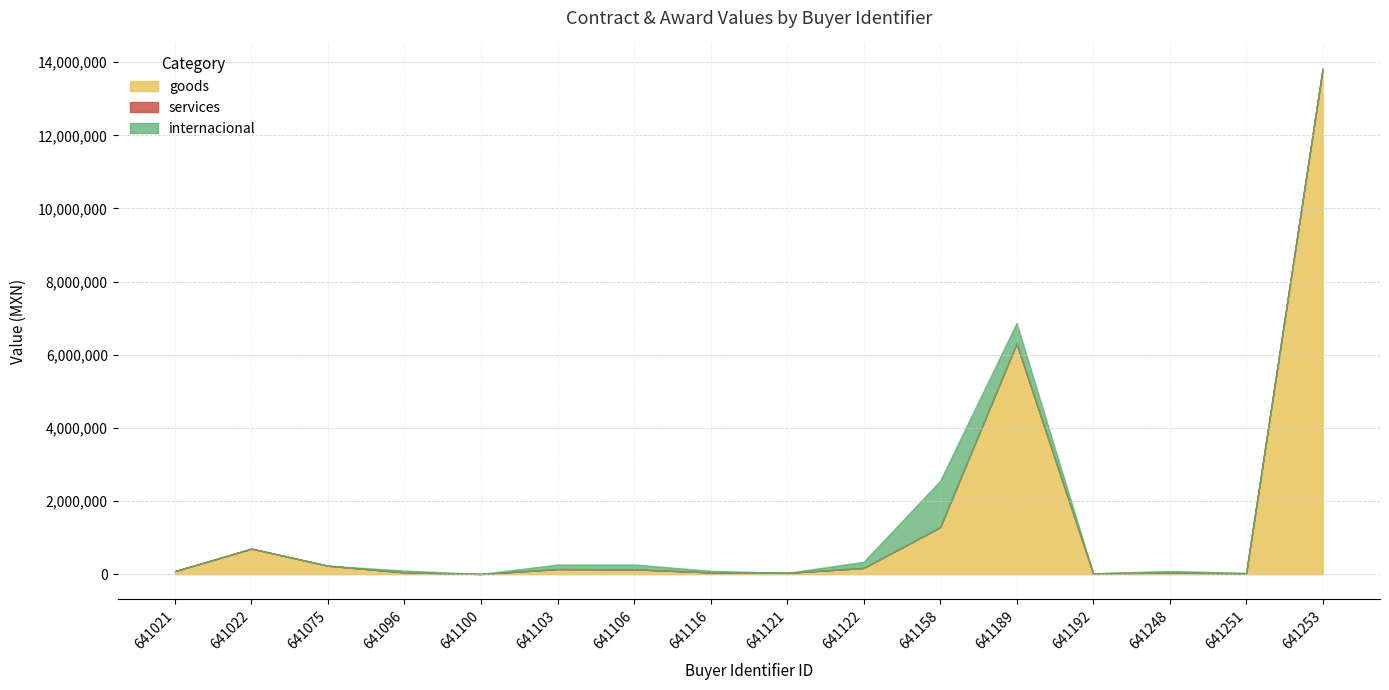

Which has a higher value, 641158 or 641122?

641158